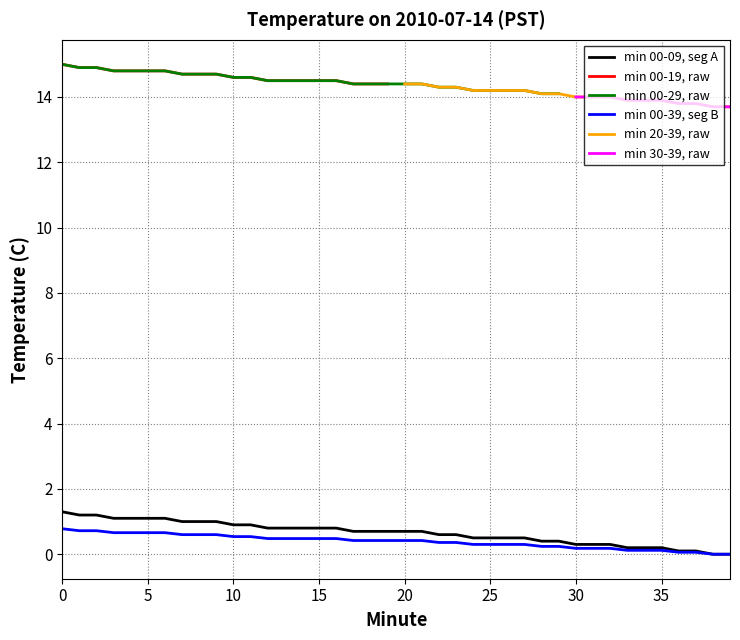

What is the highest value of the min 00-39, seg B series?

0.8